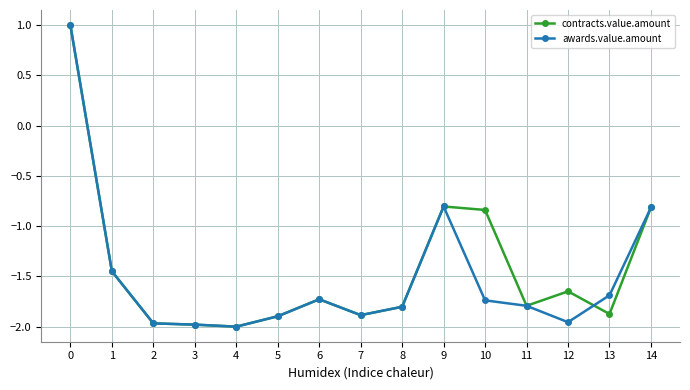

How many negative values does the awards.value.amount series have?

14